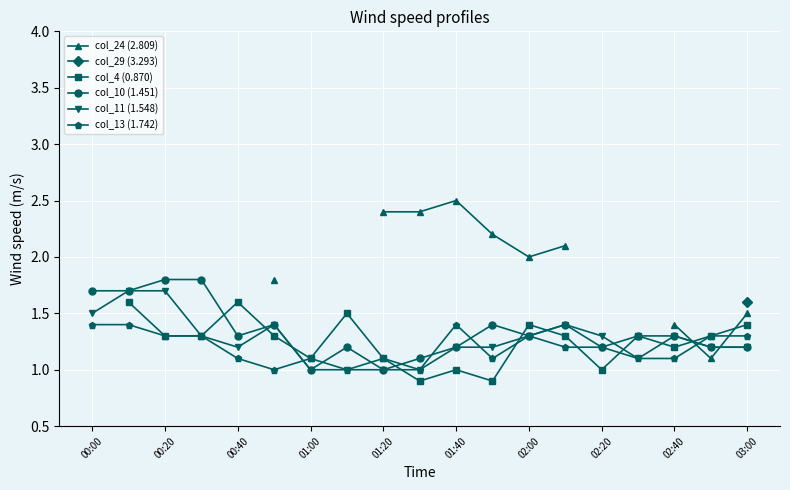

True or false: col_13 (1.742) has a value of 0.7 at 11.

False